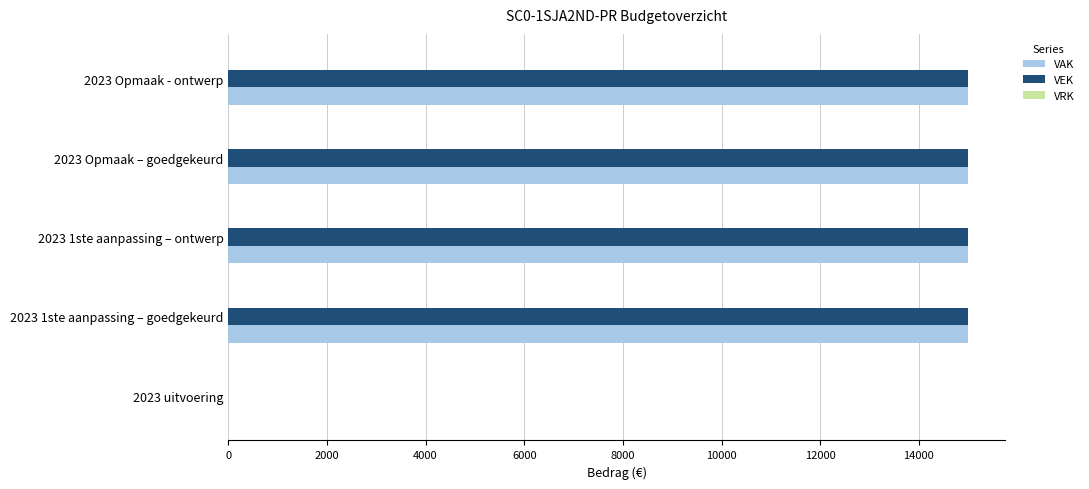

Is it true that VEK equals 21054 at 2023 Opmaak - ontwerp?

False